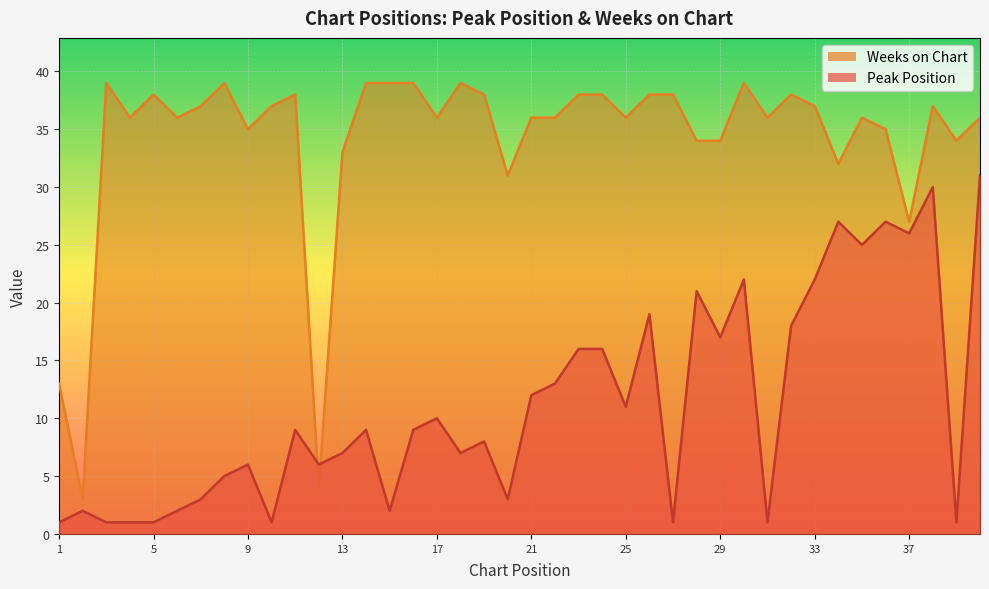

Reading left to right, transcribe all the data shown in this chart.

Peak Position: 1=1	2=2	3=1	4=1	5=1	6=2	7=3	8=5	9=6	10=1	11=9	12=6	13=7	14=9	15=2	16=9	17=10	18=7	19=8	20=3	21=12	22=13	23=16	24=16	25=11	26=19	27=1	28=21	29=17	30=22	31=1	32=18	33=22	34=27	35=25	36=27	37=26	38=30	39=1	40=31
Weeks on Chart: 1=13	2=3	3=39	4=36	5=38	6=36	7=37	8=39	9=35	10=37	11=38	12=4	13=33	14=39	15=39	16=39	17=36	18=39	19=38	20=31	21=36	22=36	23=38	24=38	25=36	26=38	27=38	28=34	29=34	30=39	31=36	32=38	33=37	34=32	35=36	36=35	37=27	38=37	39=34	40=36